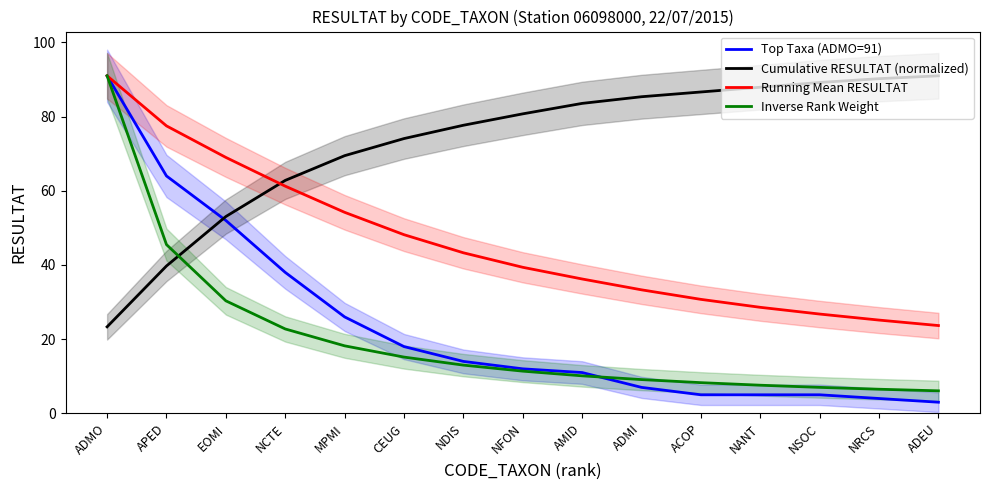

Reading right to left, list all the values displayed in this chart.

Top Taxa (ADMO=91): 3.0	4.0	5.0	5.0	5.0	7.0	11.0	12.0	14.0	18.0	26.0	38.0	52.0	64.0	91.0
Cumulative RESULTAT (normalized): 91.0	90.2	89.2	87.9	86.6	85.4	83.6	80.7	77.7	74.1	69.5	62.8	53.1	39.7	23.3
Running Mean RESULTAT: 23.7	25.1	26.8	28.6	30.7	33.3	36.2	39.4	43.3	48.2	54.2	61.2	69.0	77.5	91.0
Inverse Rank Weight: 6.1	6.5	7.0	7.6	8.3	9.1	10.1	11.4	13.0	15.2	18.2	22.8	30.3	45.5	91.0